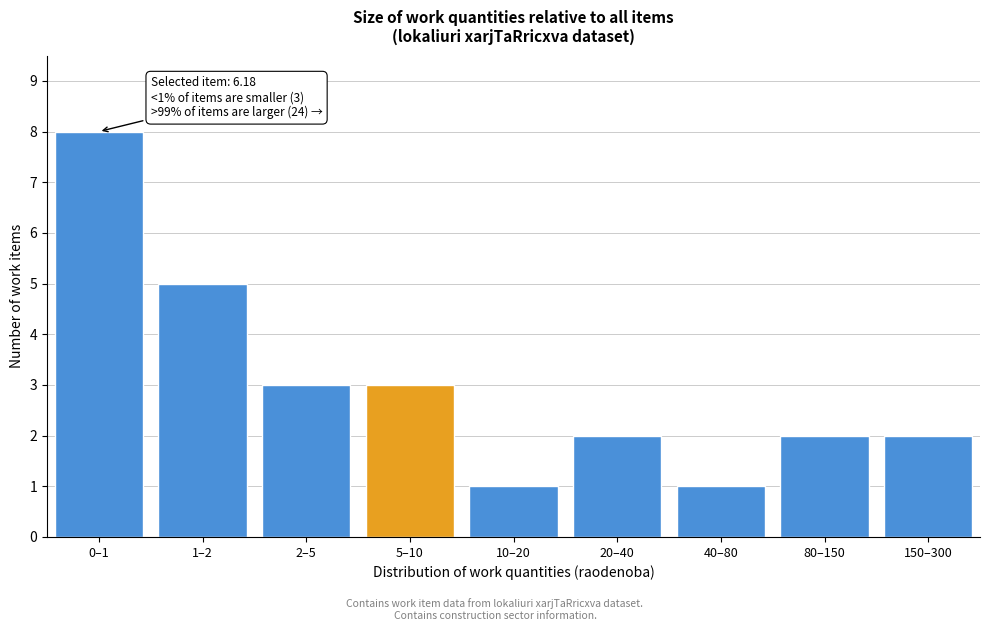

Reading left to right, list all the values displayed in this chart.

8	5	3	3	1	2	1	2	2